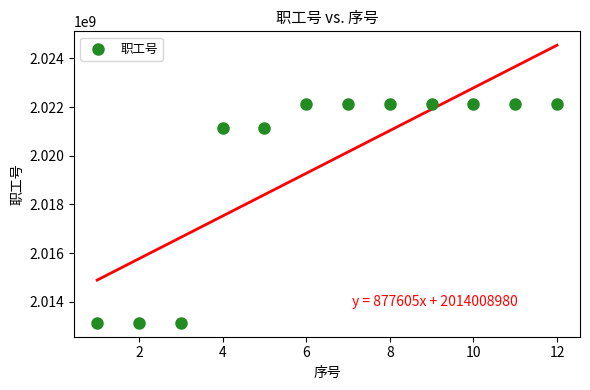

What is the range of Y values (max minus min)?

8999842